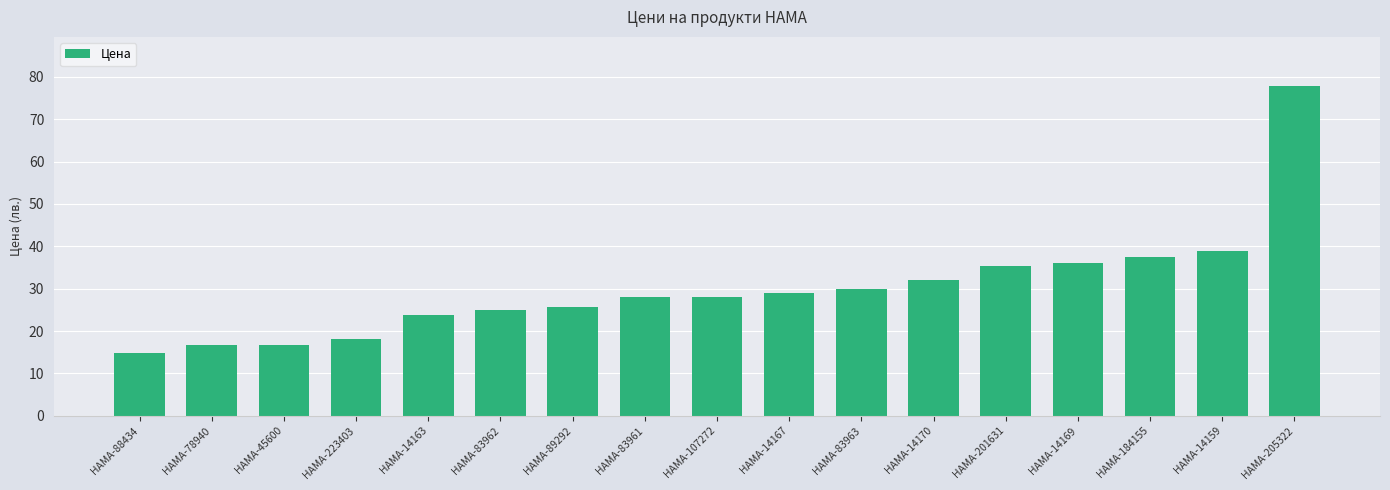

What is the smallest value displayed?

14.7